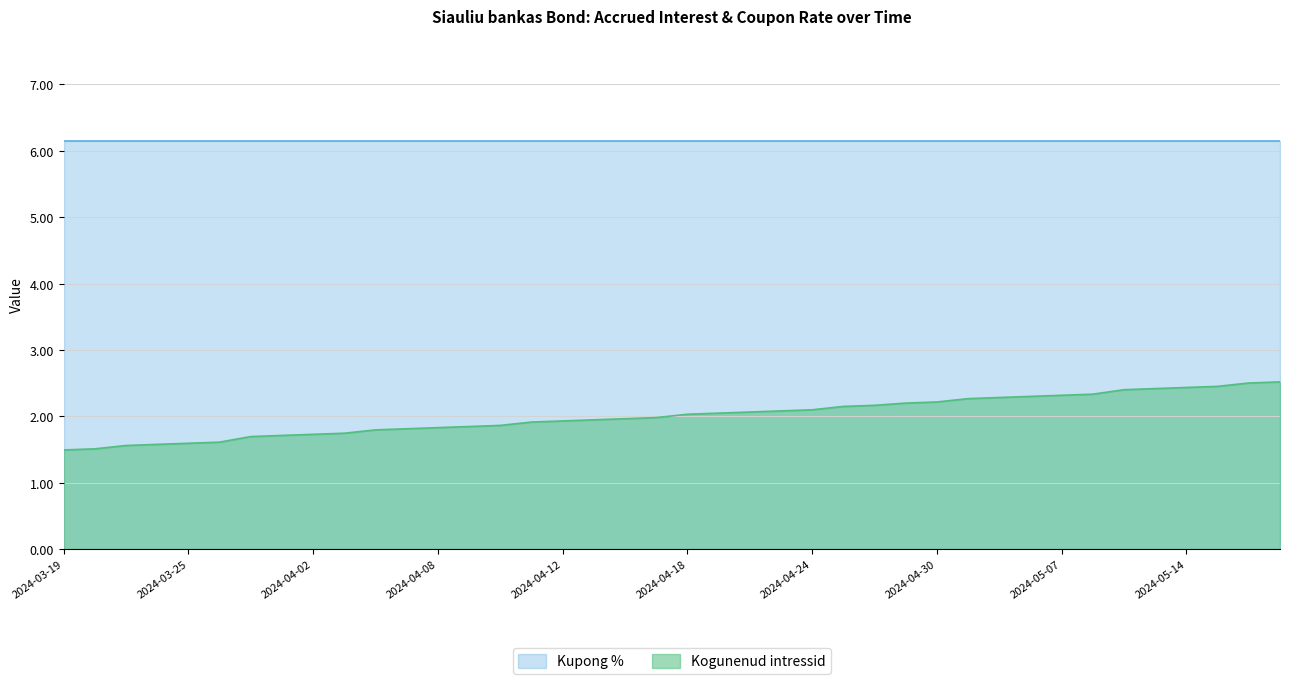

Rank the series by their maximum value, from lowest to highest.

Kogunenud intressid, Kupong %